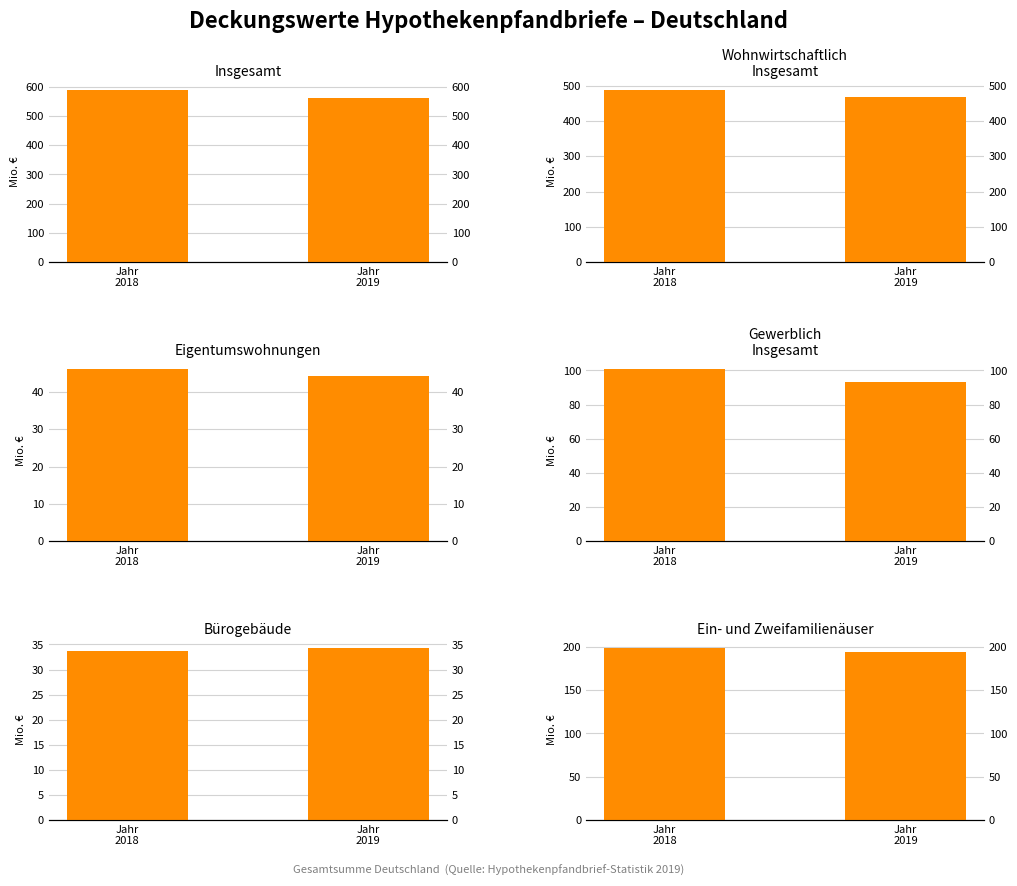

At how many categories does at least one series exceed 175?

2